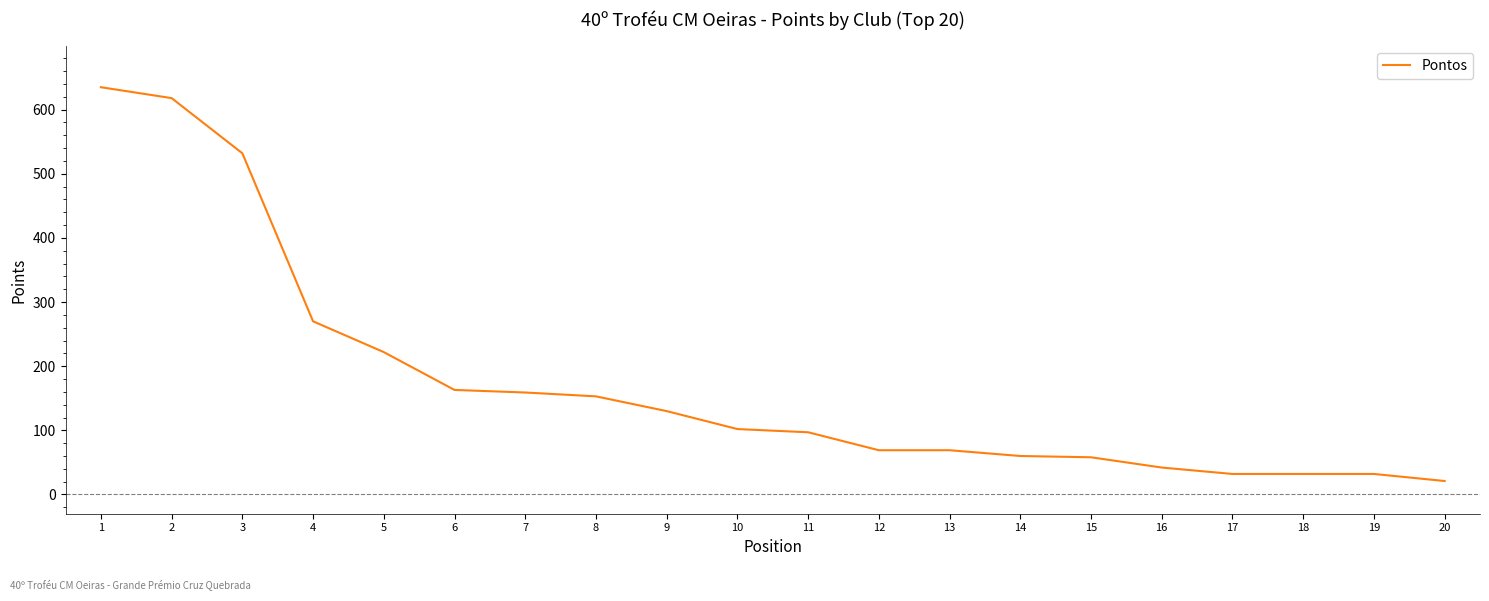

Does the chart display data point markers on the line(s)?

No